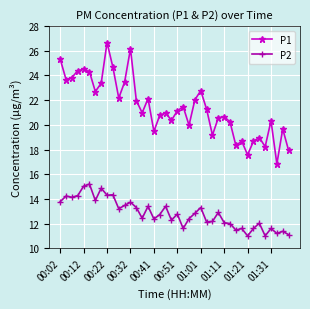

True or false: P1 and P2 cross at least once.

False